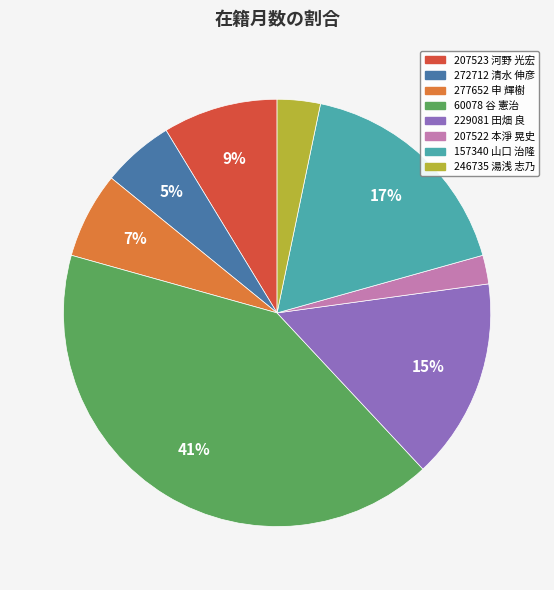

To the nearest percent, what is the difference between the 207523 河野 光宏 and 277652 申 輝樹 slice percentages?

2%